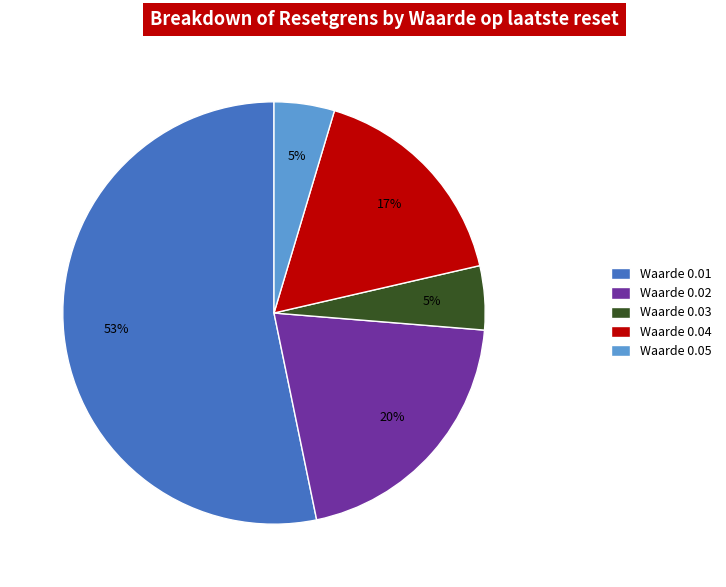

Does any single category account for the majority?

Yes